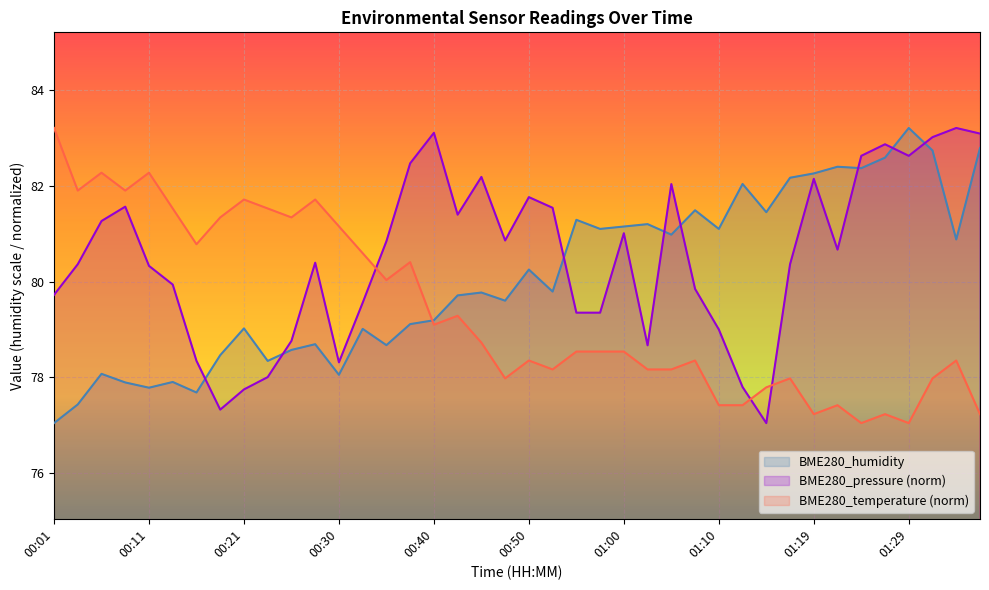

Reading left to right, list all the values displayed in this chart.

BME280_temperature: 83.2	81.9	82.3	81.9	82.3	81.5	80.8	81.3	81.7	81.5	81.3	81.7	81.2	80.6	80.0	80.4	79.1	79.3	78.7	78.0	78.3	78.2	78.5	78.5	78.5	78.2	78.2	78.3	77.4	77.4	77.8	78.0	77.2	77.4	77.0	77.2	77.0	78.0	78.3	77.2
BME280_humidity: 77.0	77.4	78.1	77.9	77.8	77.9	77.7	78.5	79.0	78.3	78.6	78.7	78.0	79.0	78.7	79.1	79.2	79.7	79.8	79.6	80.2	79.8	81.3	81.1	81.2	81.2	81.0	81.5	81.1	82.0	81.5	82.2	82.3	82.4	82.4	82.6	83.2	82.7	80.9	82.8
BME280_pressure: 79.7	80.4	81.3	81.6	80.3	79.9	78.3	77.3	77.7	78.0	78.8	80.4	78.3	79.6	80.8	82.5	83.1	81.4	82.2	80.9	81.8	81.5	79.3	79.3	81.0	78.7	82.0	79.8	79.0	77.8	77.0	80.4	82.1	80.7	82.6	82.9	82.6	83.0	83.2	83.1